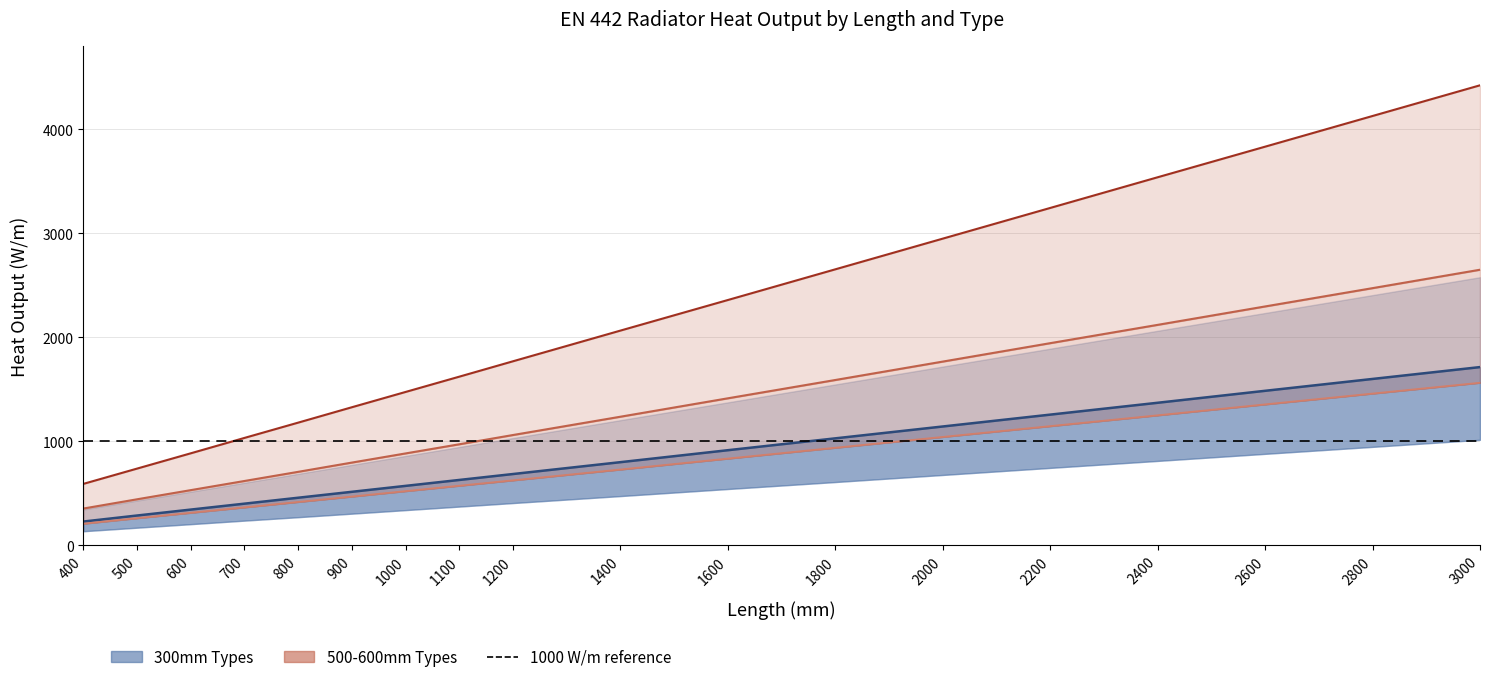

What is the spread (max minus min) of values at 900?

858